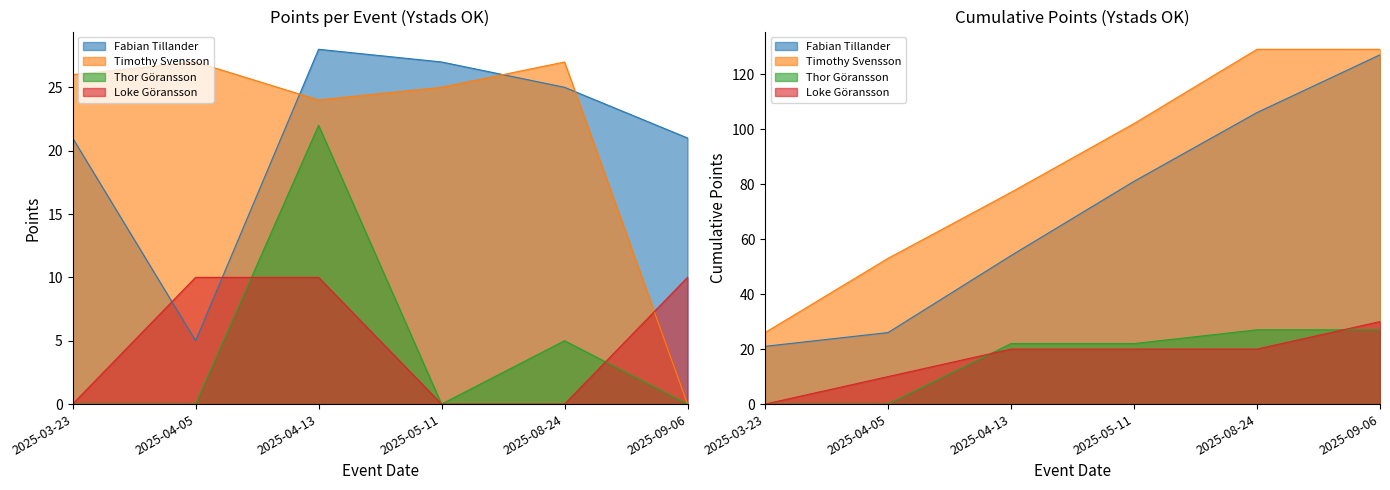

How many distinct data groups are displayed?

4